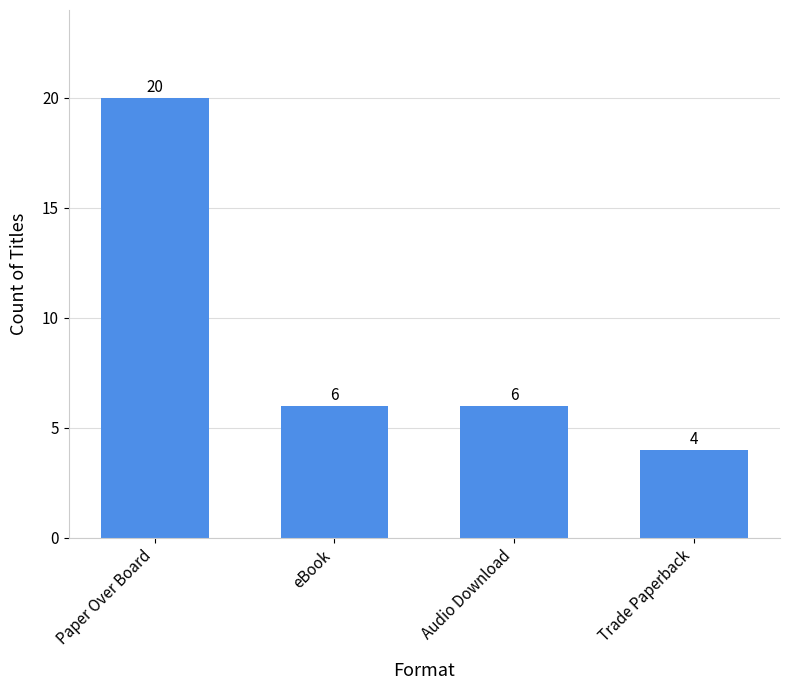

What is the value of the 3rd bar from the left?

6